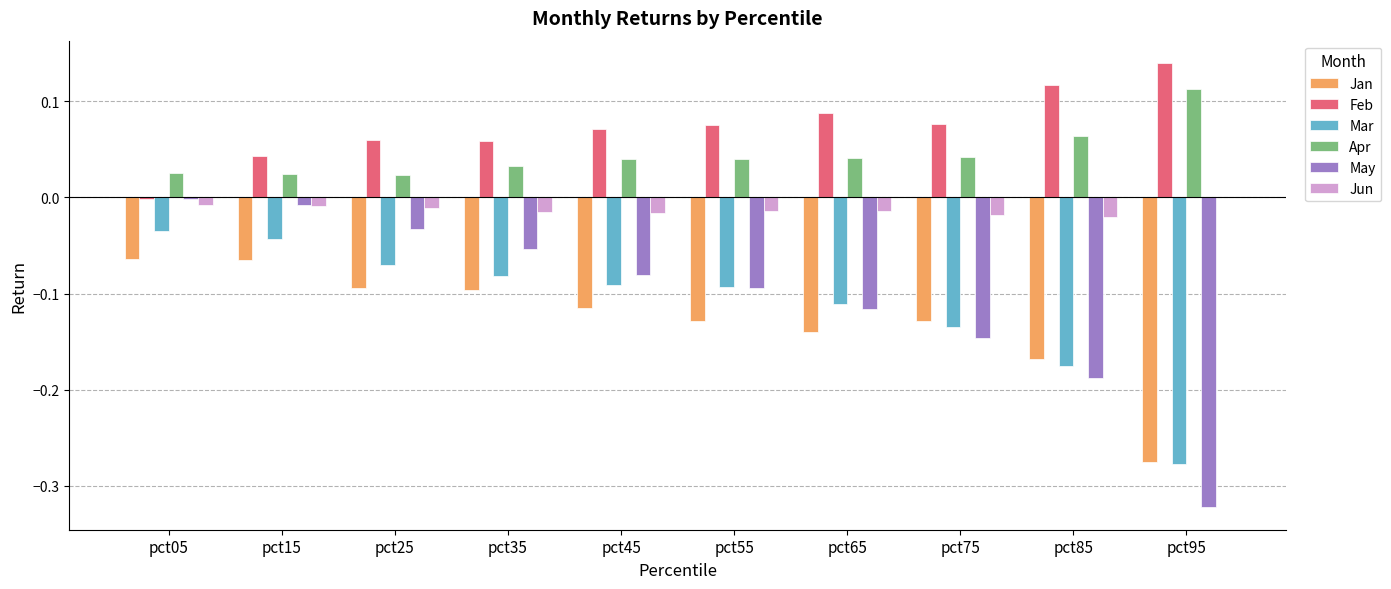

The value of Jun at pct55 is -0.0. True or false?

True